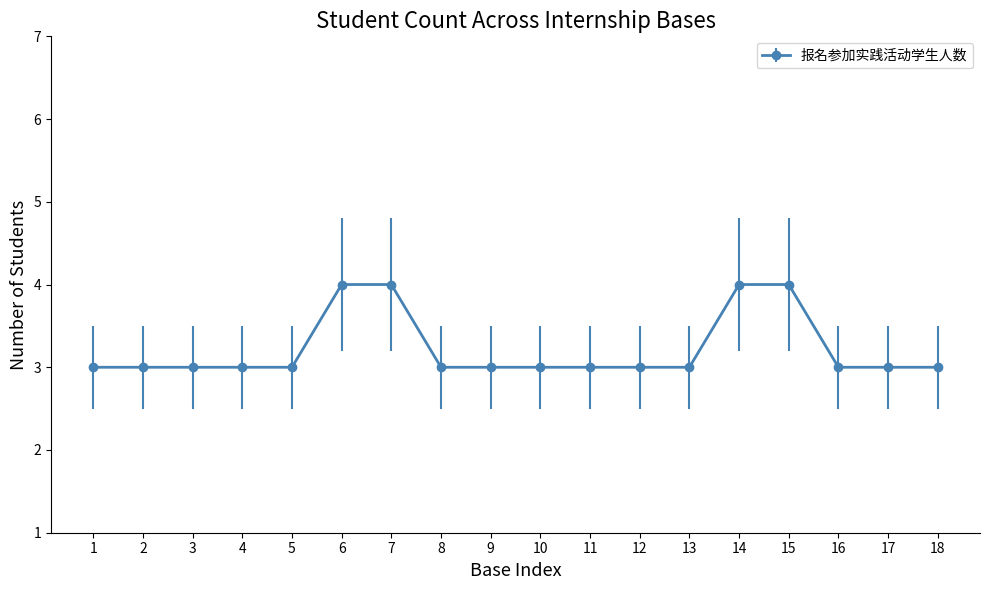

Reading left to right, what are all the values shown in this chart?

3	3	3	3	3	4	4	3	3	3	3	3	3	4	4	3	3	3